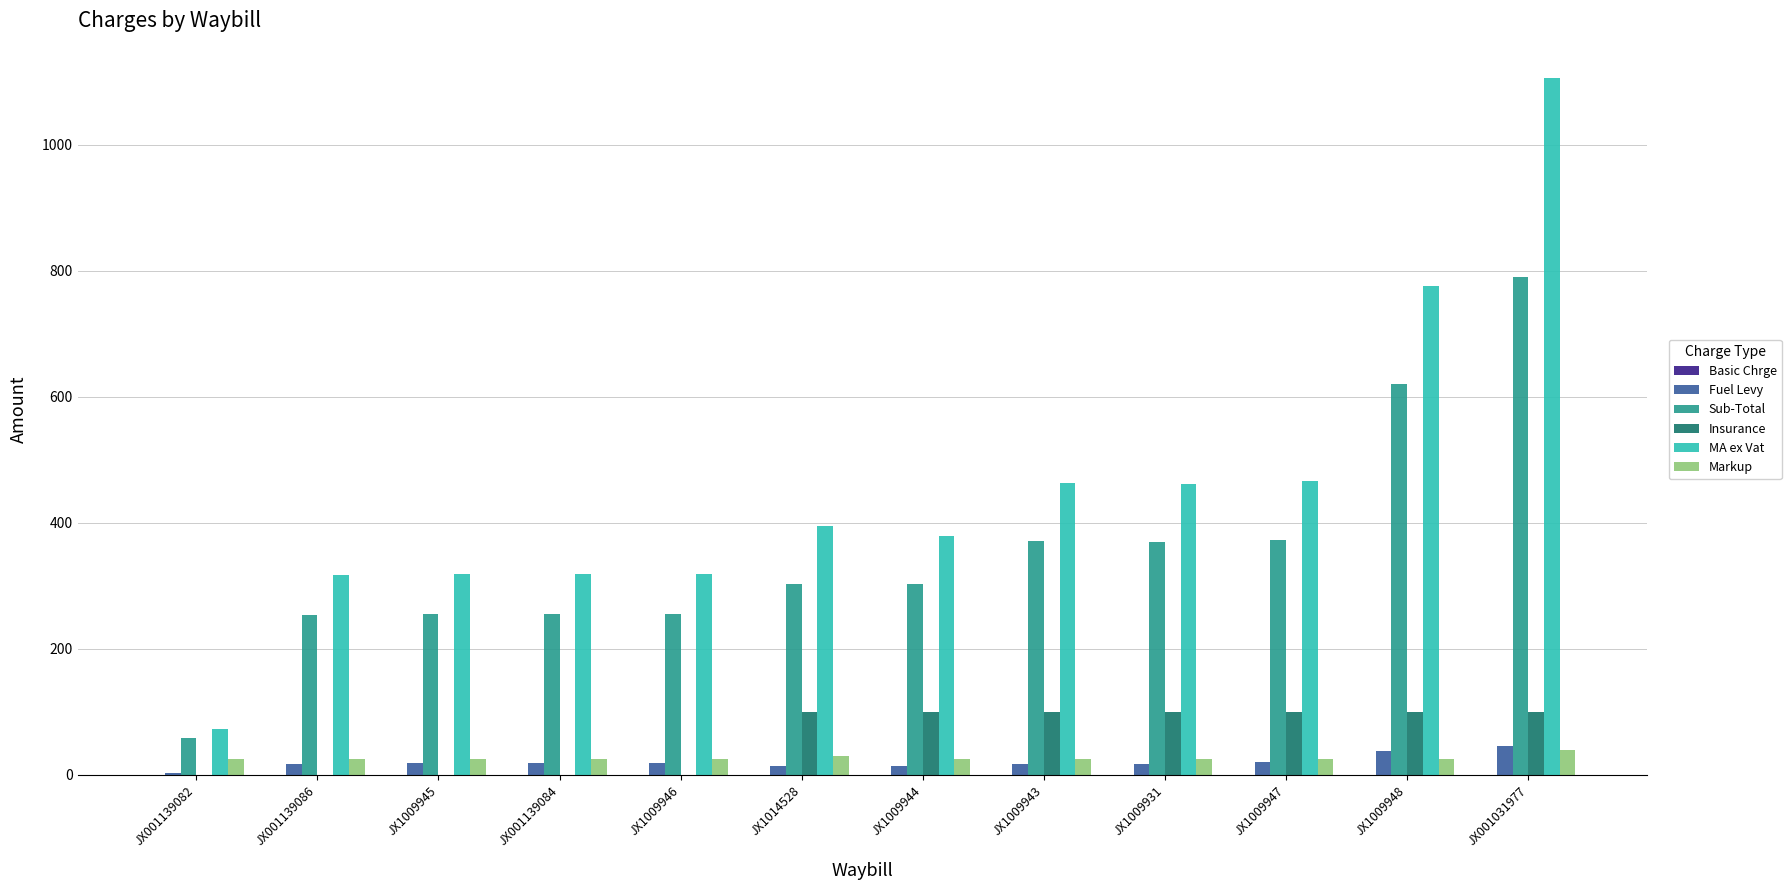

What is the highest value of the MA ex Vat series?

1105.0